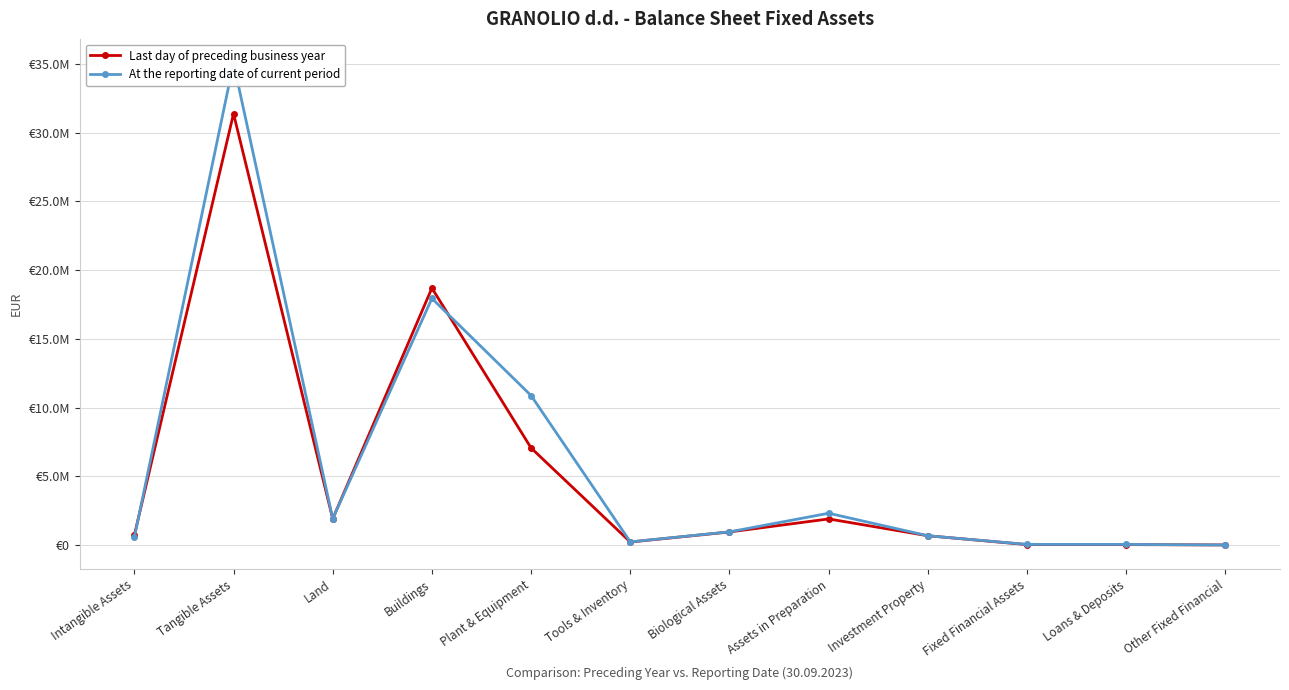

In At the reporting date of current period, how many points are higher than both neighbors (excluding endpoints)?

3